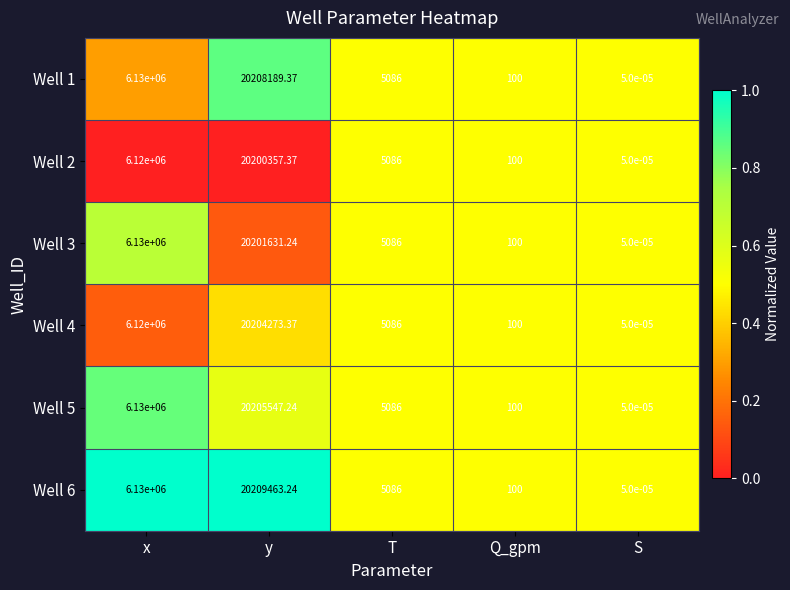

List the labels in order of Well 3 value, largest first.

y, x, T, Q_gpm, S